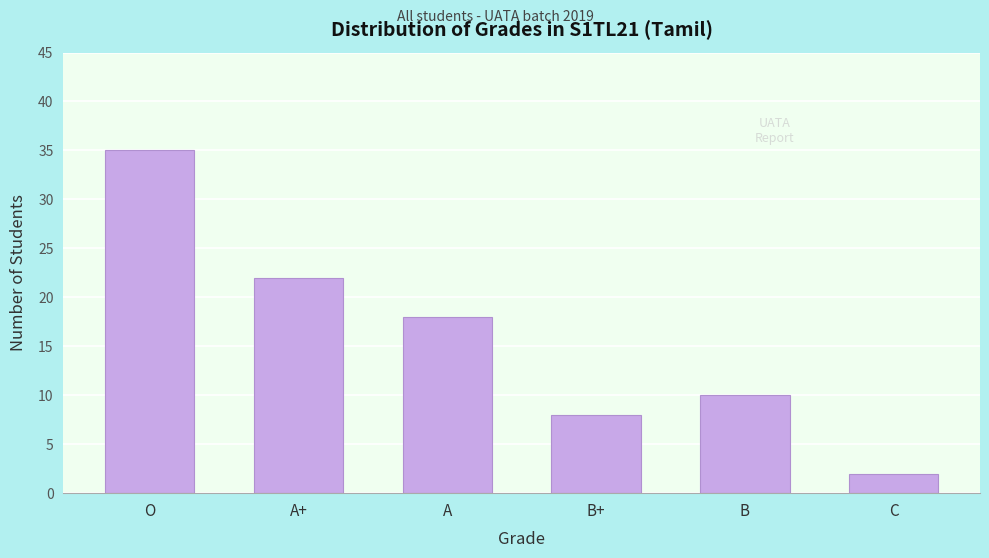

Reading right to left, transcribe all the data shown in this chart.

2	10	8	18	22	35